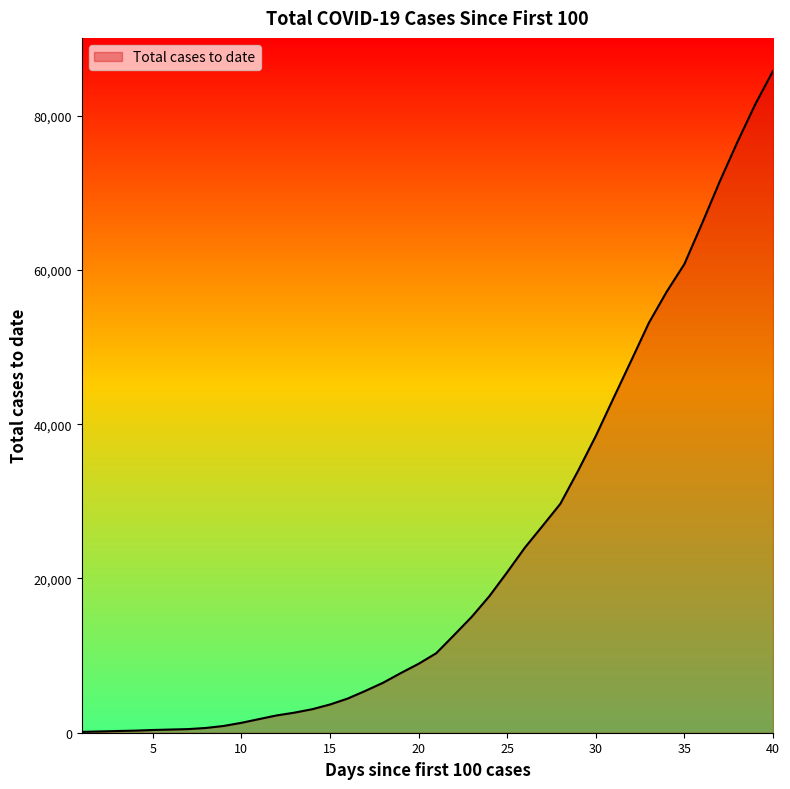

At which category does the chart reach its peak across all series?

40